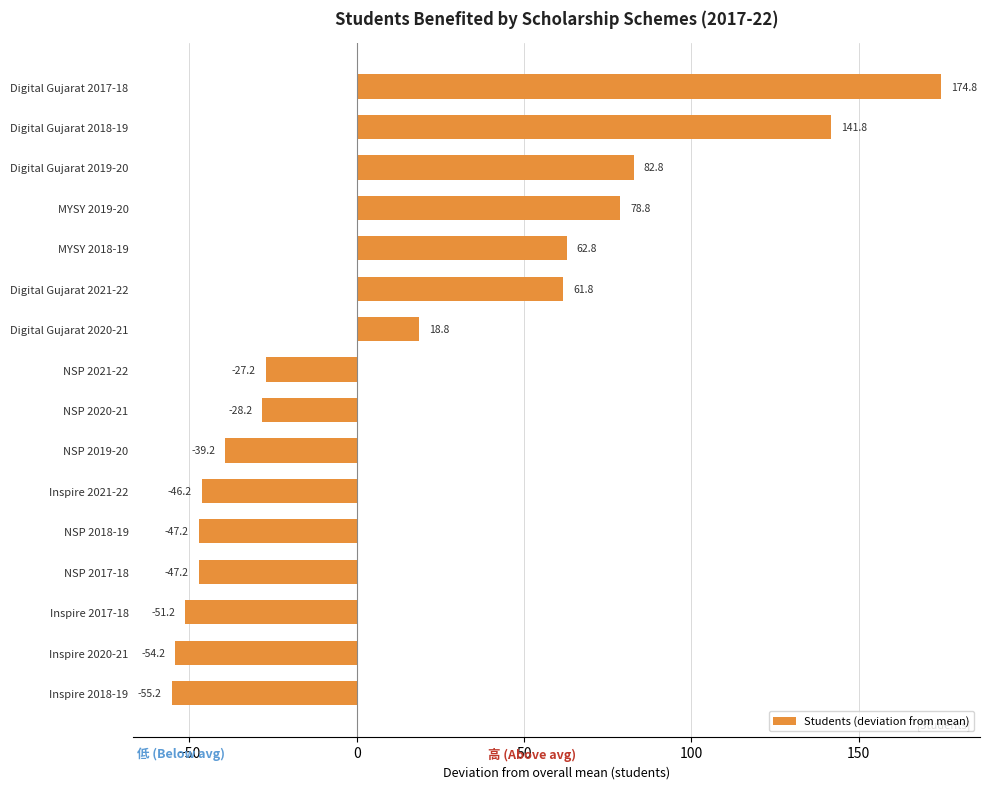

Count the number of categories in the chart.

16